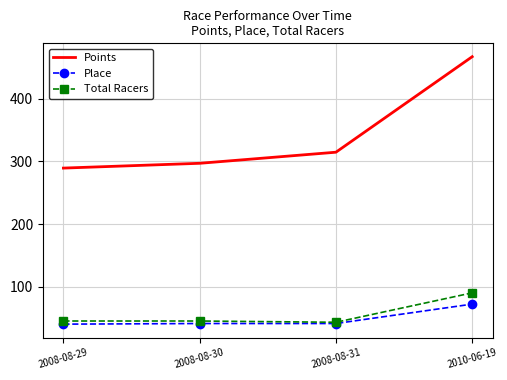

Is it true that Points equals 314.7 at 2008-08-31?

True